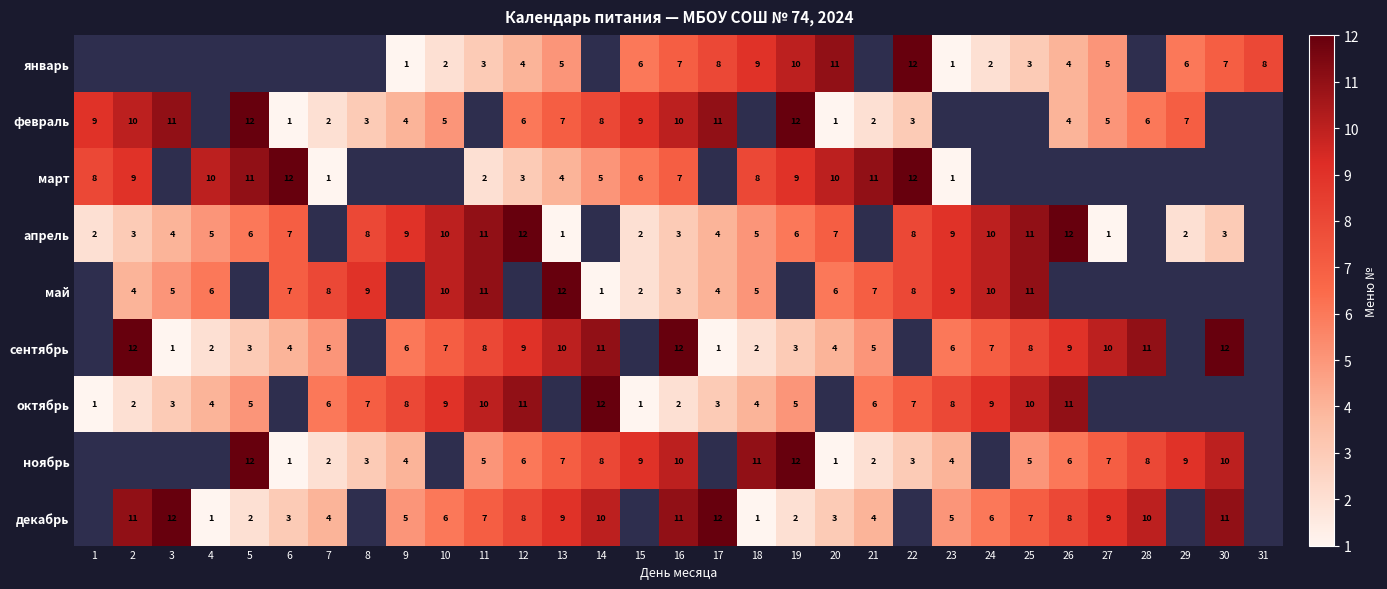

What is the maximum value shown in the chart?

12.0